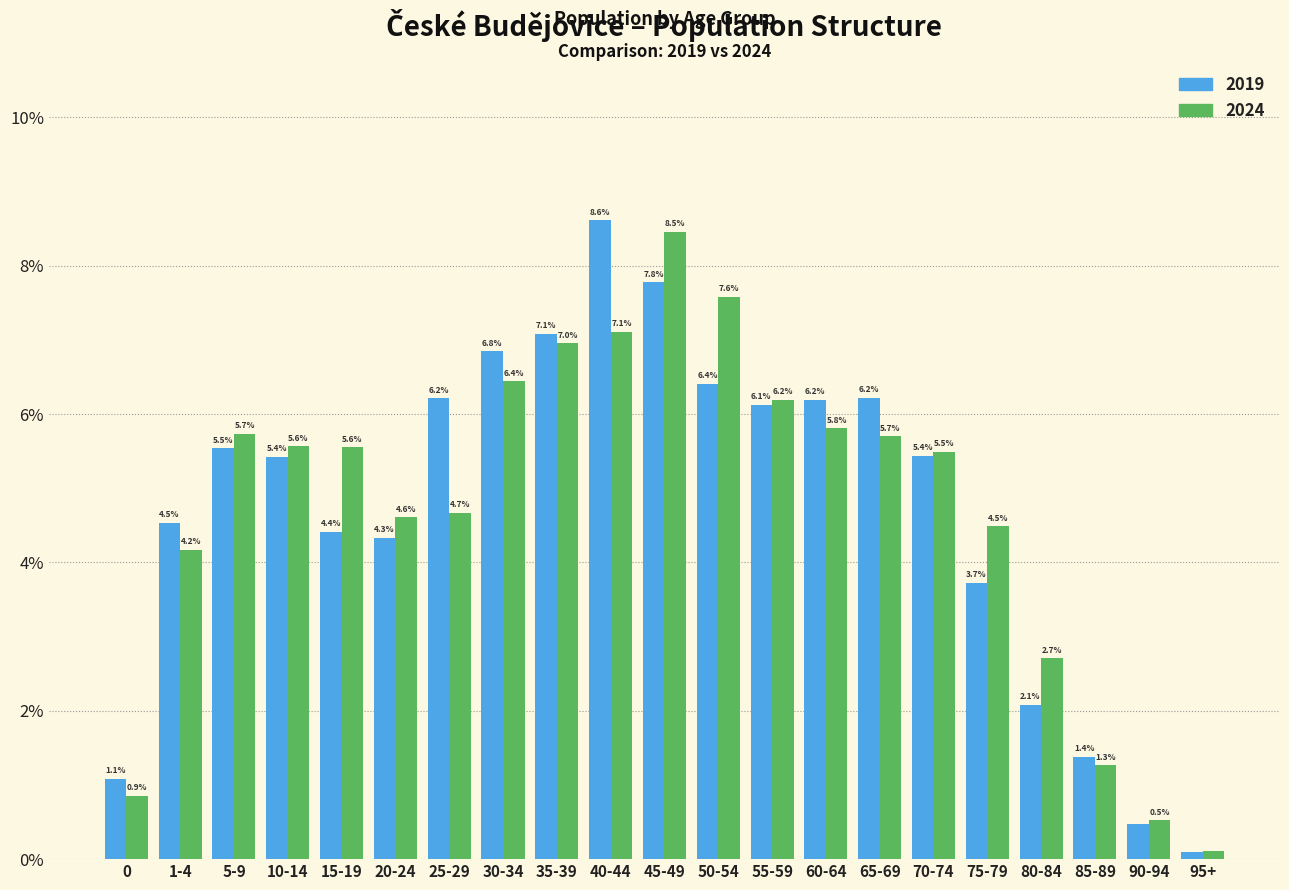

What is the difference between the maximum and minimum values in the 2019 series?

8.5